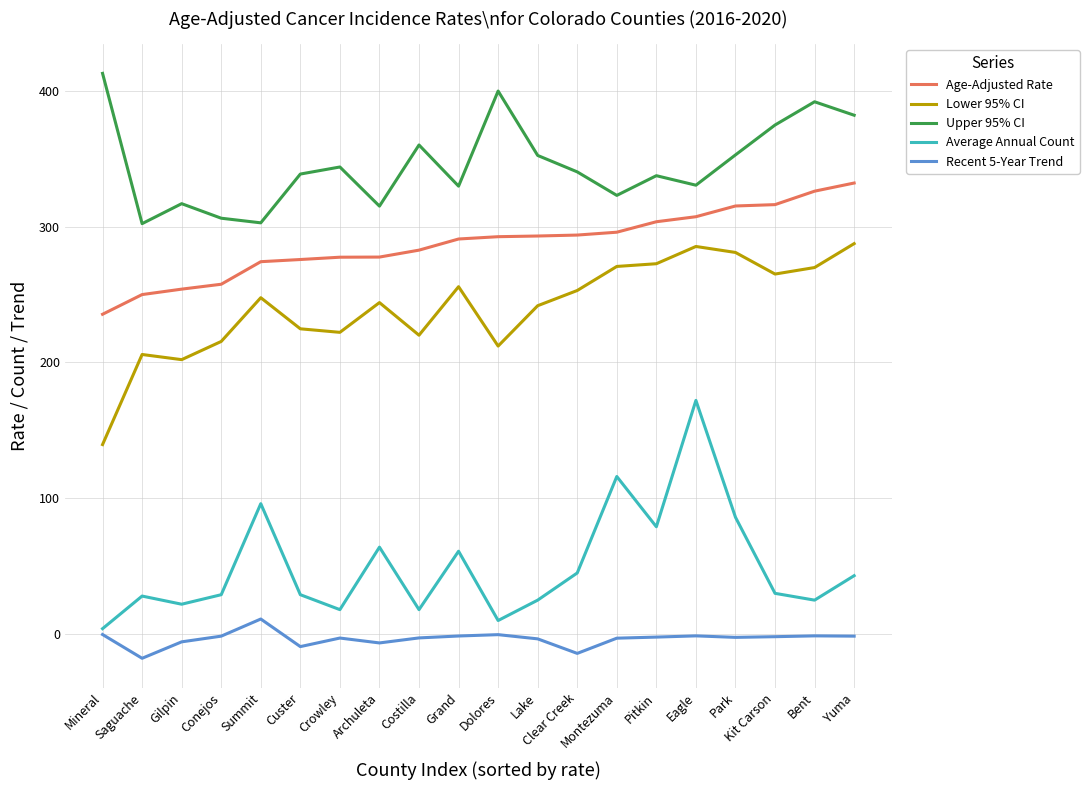

Is the value of Recent 5-Year Trend at Mineral greater than the value of Lower 95% CI at Bent?

No